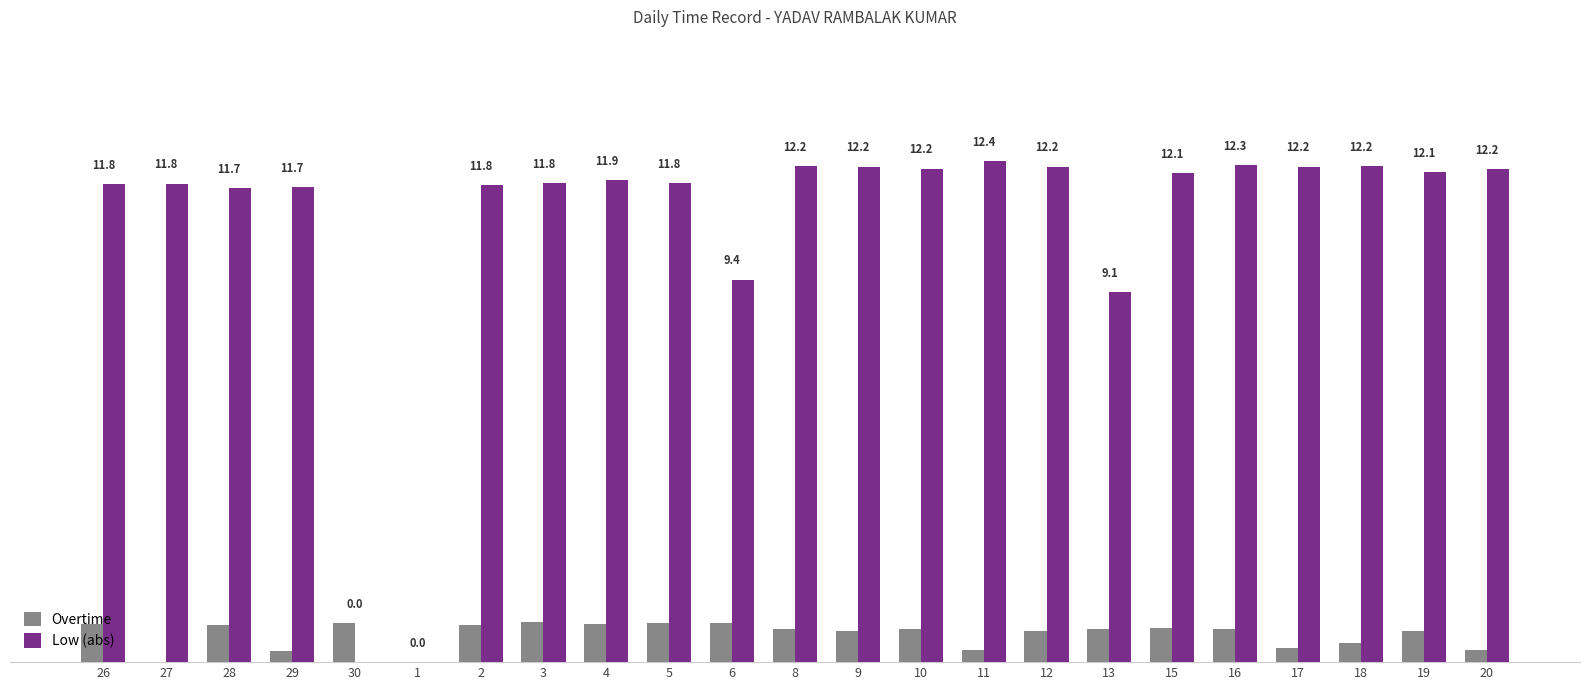

What is the difference between the Low (abs) values at 29 and 12?

0.5